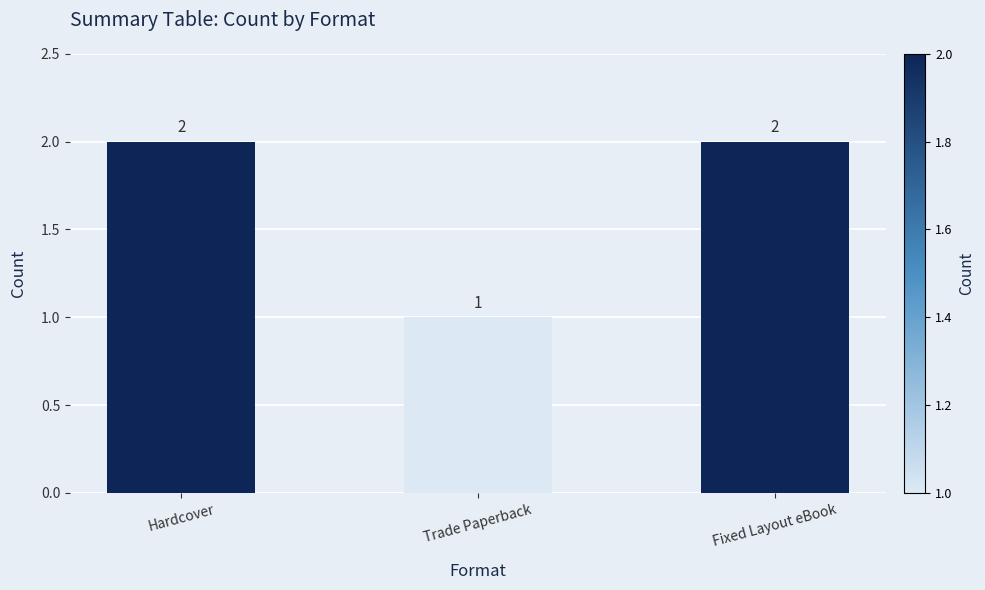

How many values are below 2?

1